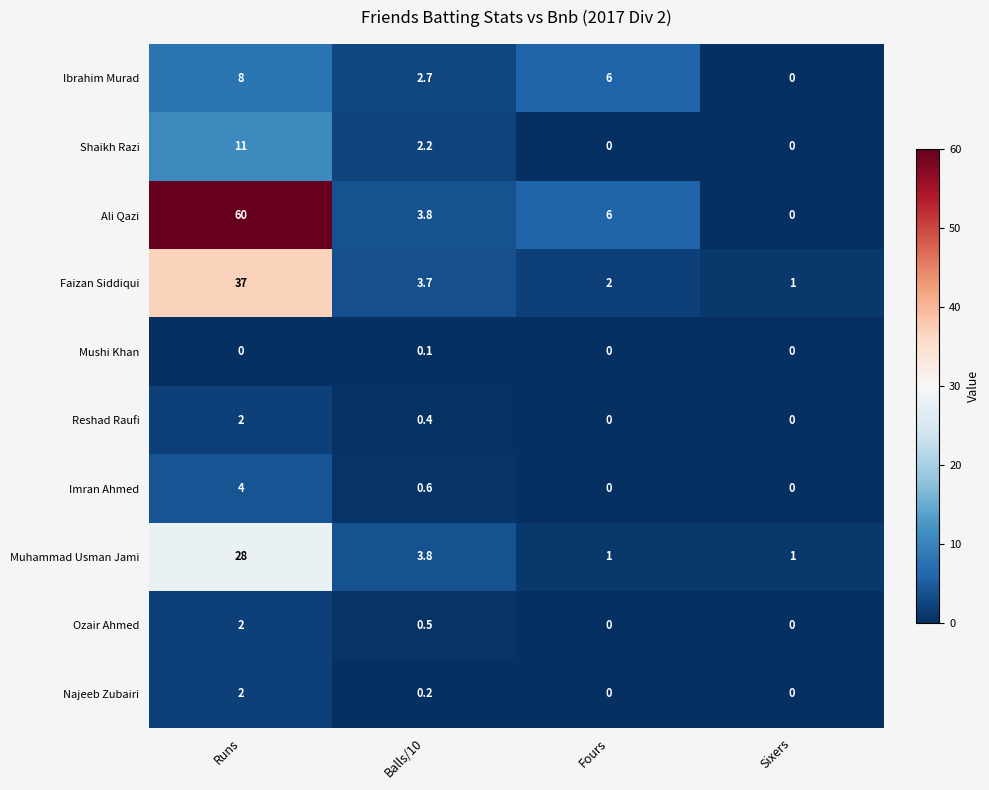

What is the sum of the Imran Ahmed values at Balls/10 and Runs?

4.6